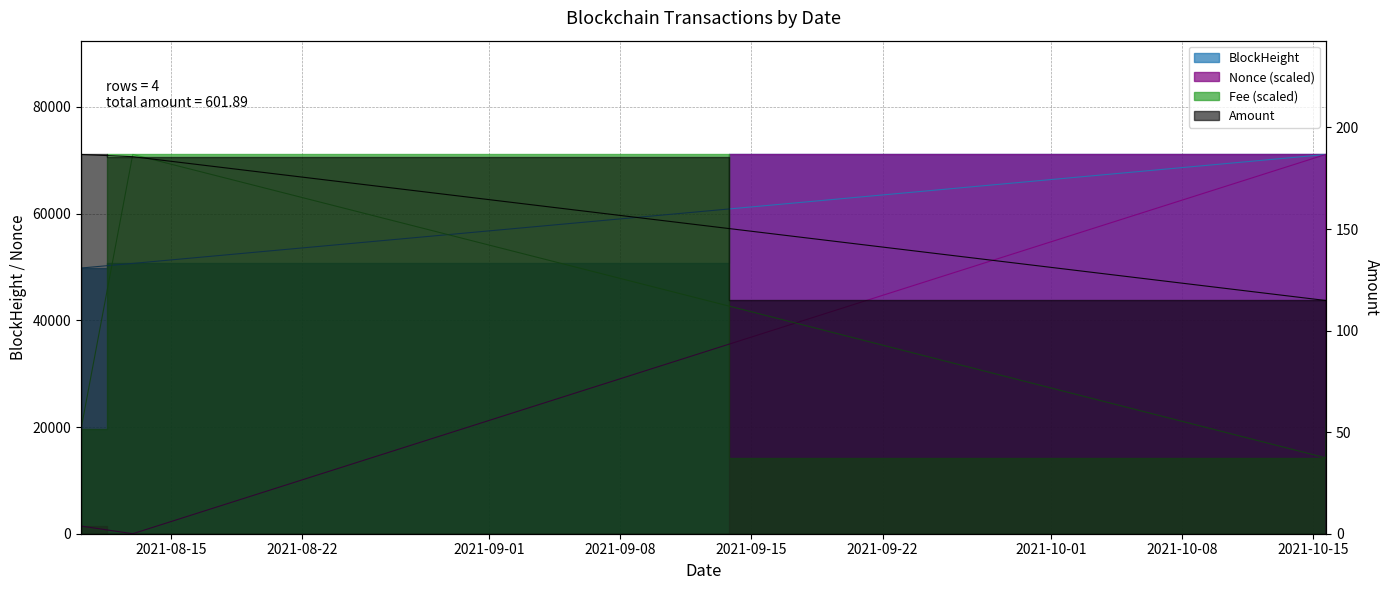

What are all the series names shown in the legend?

BlockHeight, Nonce, Fee, Amount